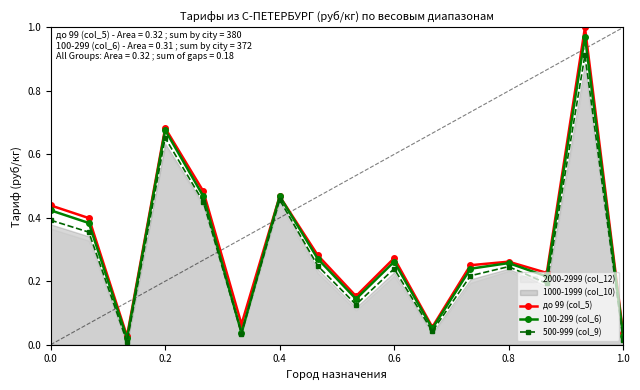

At how many categories does at least one series exceed 0?

16